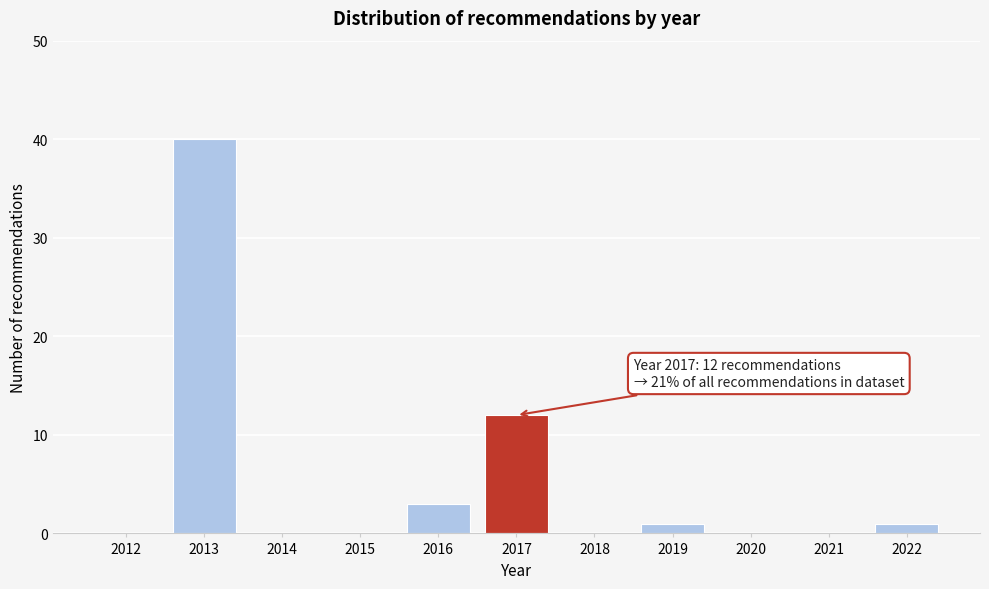

Reading left to right, extract all data points from this chart.

2012=0	2013=40	2014=0	2015=0	2016=3	2017=12	2018=0	2019=1	2020=0	2021=0	2022=1